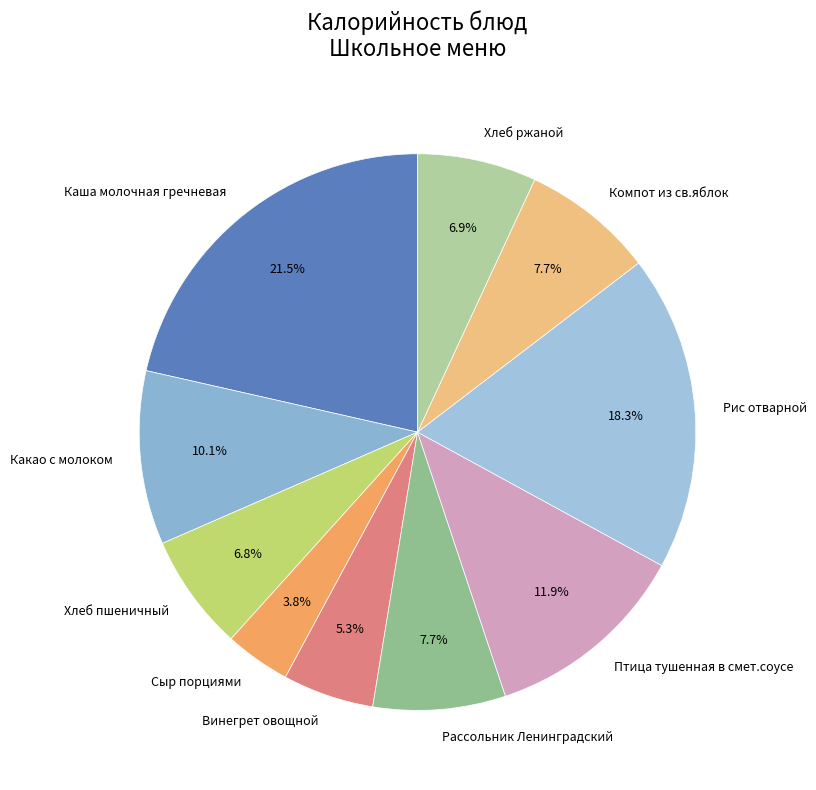

What is the largest slice in the pie chart?

Каша молочная гречневая